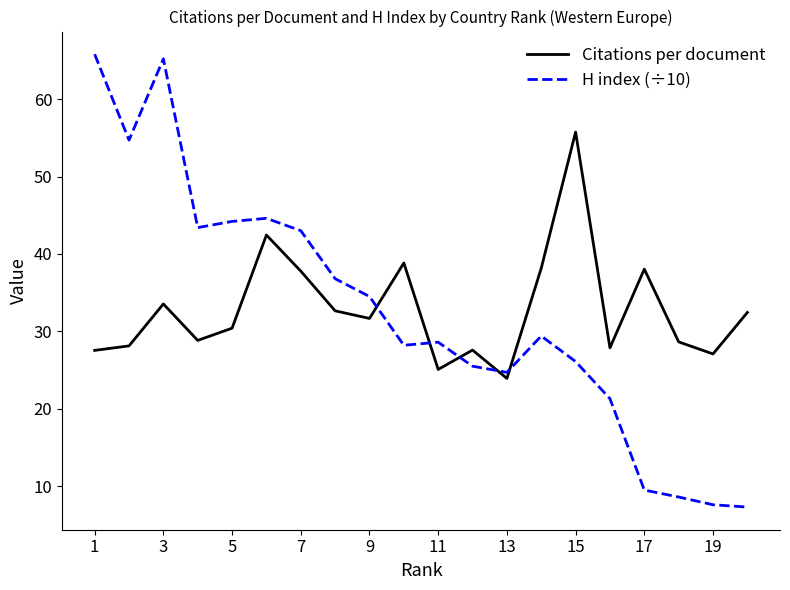

What is the smallest value displayed?

7.3